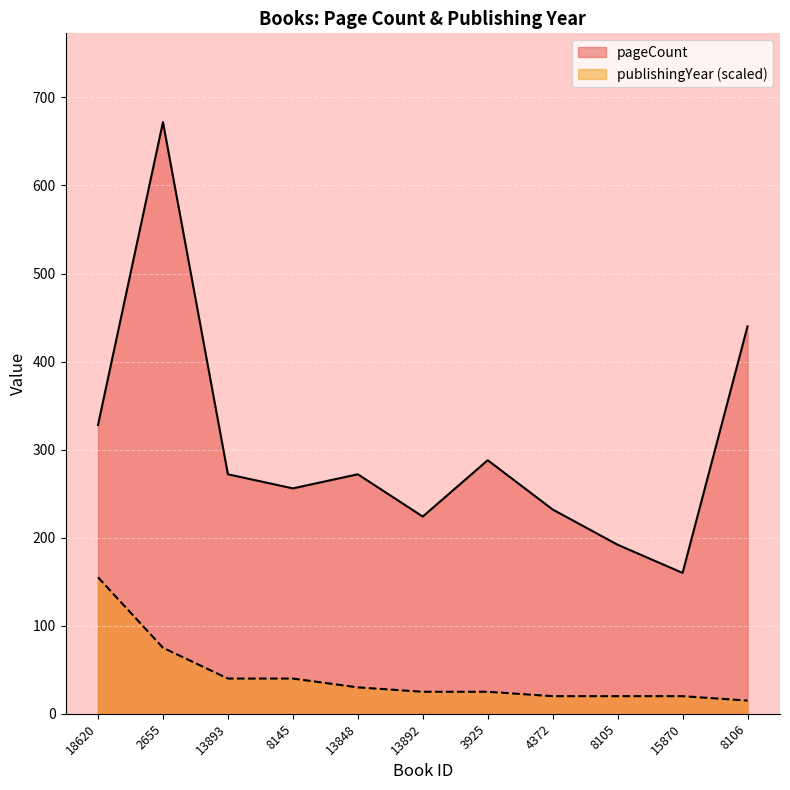

What is the maximum value shown in the chart?

672